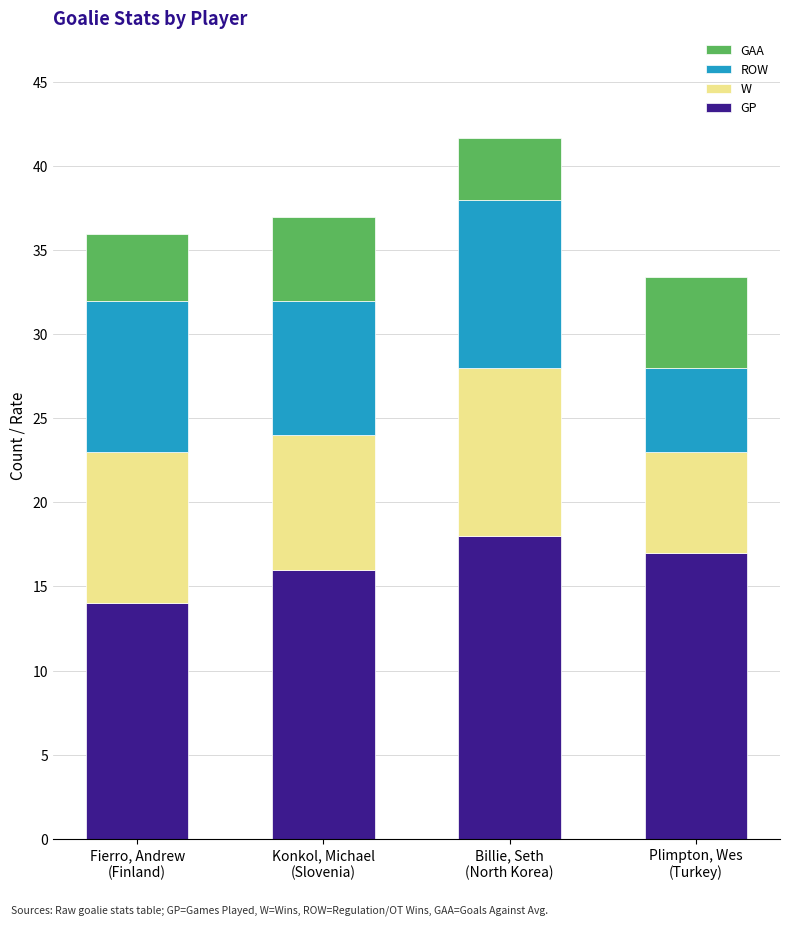

Reading right to left, list the values for the GP series.

17.0	18.0	16.0	14.0